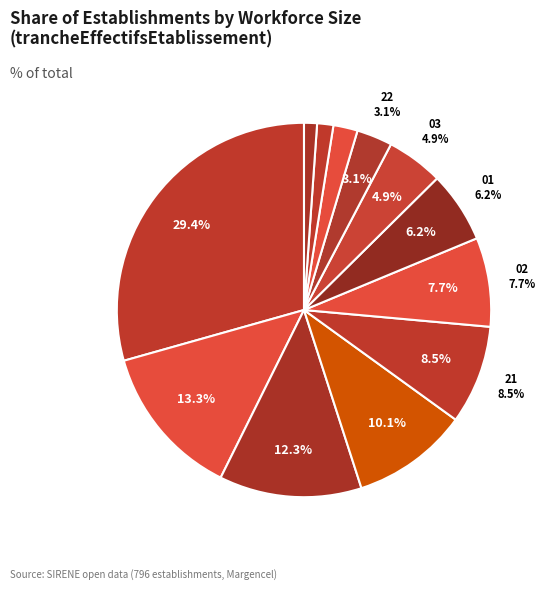

How much of the chart is everything except 11?

86.0%